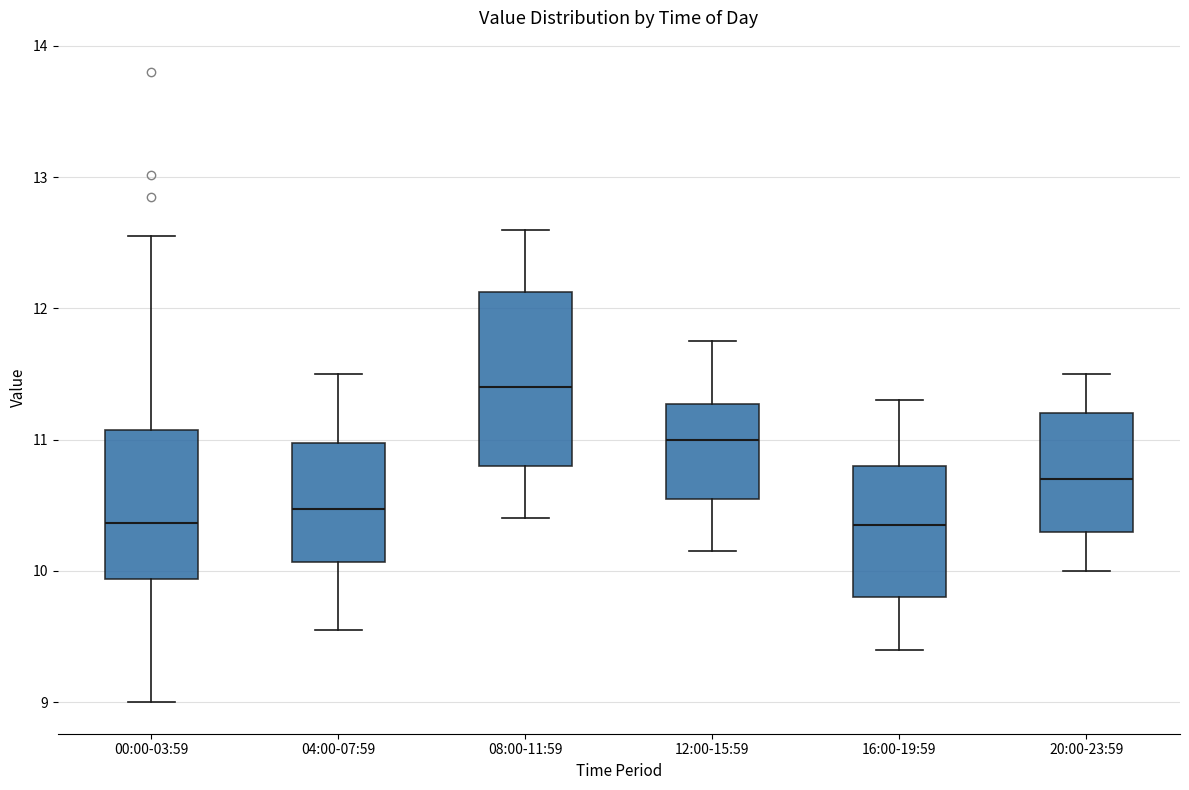

Reading left to right, transcribe this box plot: for each box, give where its median line is, the range the box spans, and where its two whiskers end, as read against the y-axis. The values are not printed on the chart, so give them approximately, as read against the axis.

00:00-03:59: median 10.4, box 9.9 to 11.1, whiskers 9.0 to 12.6
04:00-07:59: median 10.5, box 10.1 to 11.0, whiskers 9.6 to 11.5
08:00-11:59: median 11.4, box 10.8 to 12.1, whiskers 10.4 to 12.6
12:00-15:59: median 11.0, box 10.6 to 11.3, whiskers 10.2 to 11.8
16:00-19:59: median 10.4, box 9.8 to 10.8, whiskers 9.4 to 11.3
20:00-23:59: median 10.7, box 10.3 to 11.2, whiskers 10.0 to 11.5